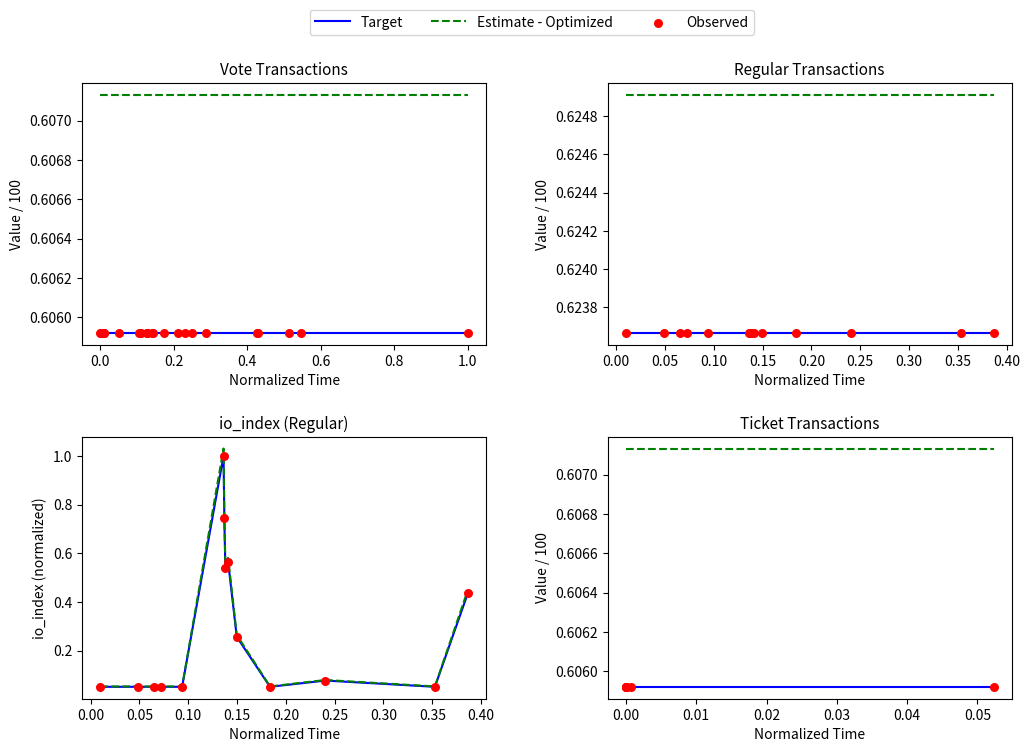

What is the total value across all series at 0.00?

1.8